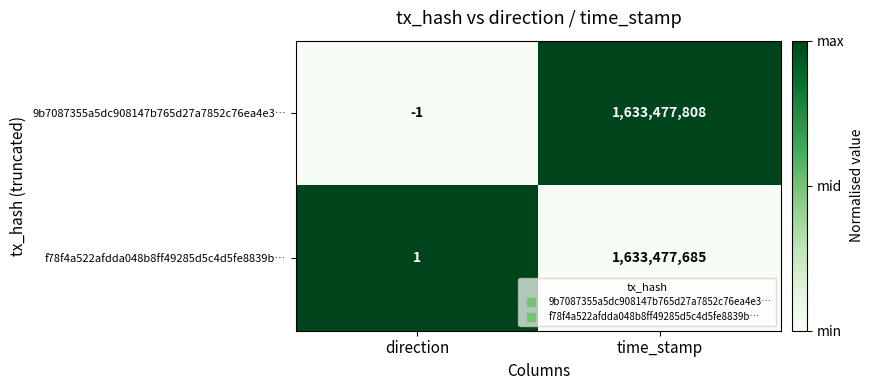

Which label corresponds to the smallest value in the chart?

direction